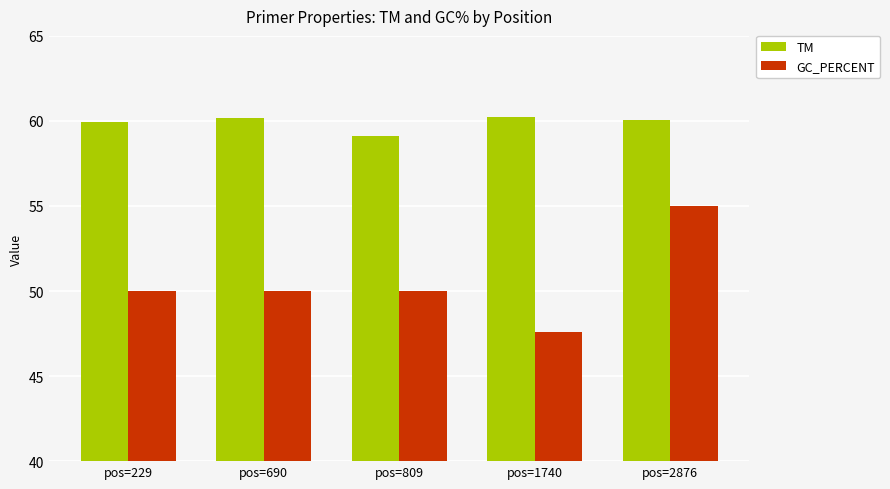

Reading left to right, what are all the values shown in this chart?

TM: 60.0	60.2	59.1	60.2	60.0
GC_PERCENT: 50.0	50.0	50.0	47.6	55.0